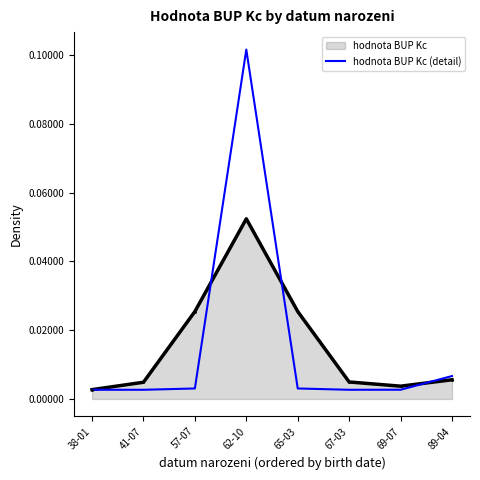

What position from the left is 41-07?

2